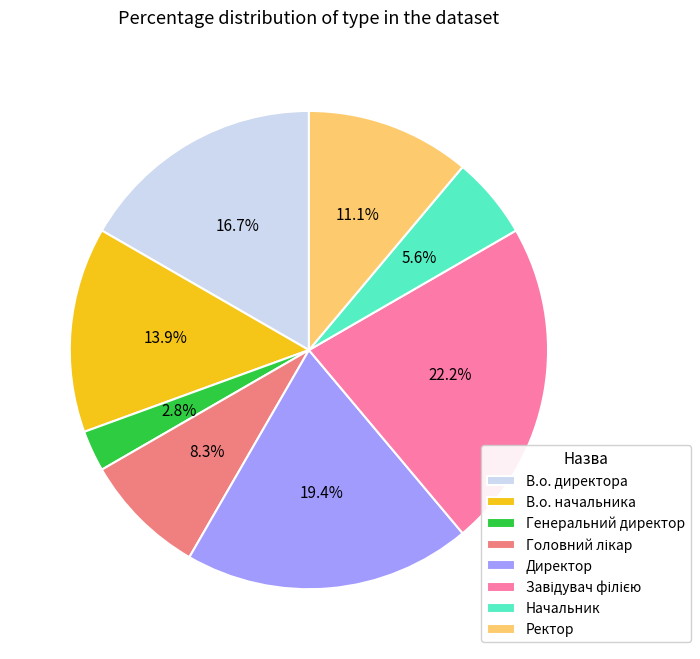

Which category has the smallest portion of the pie?

Генеральний директор